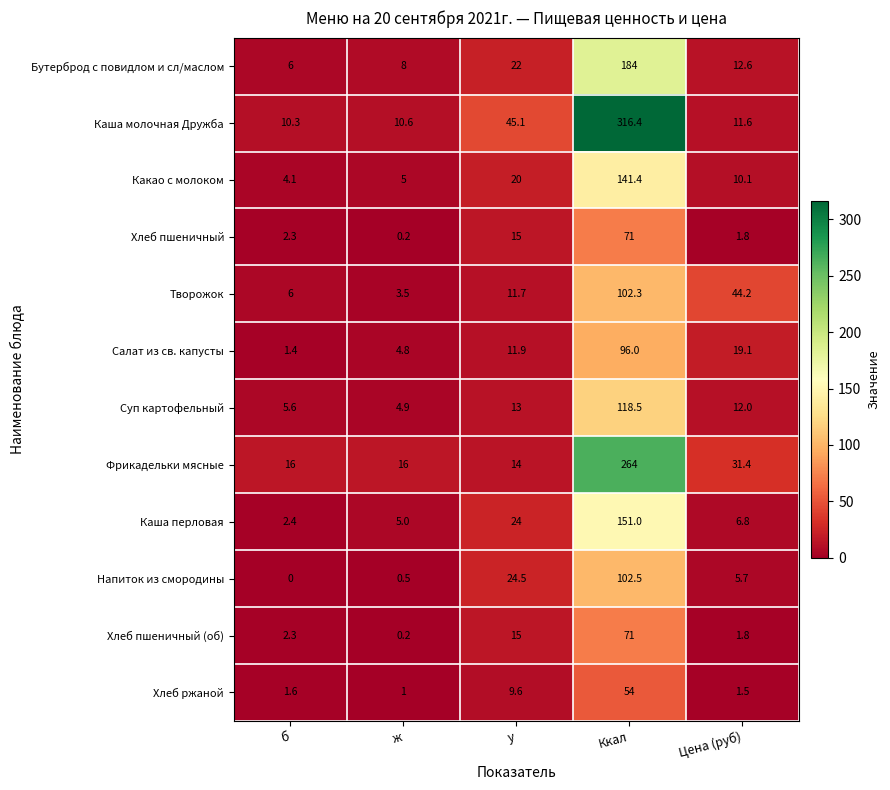

What is the difference between the Салат из св. капусты values at Ккал and у?

84.1